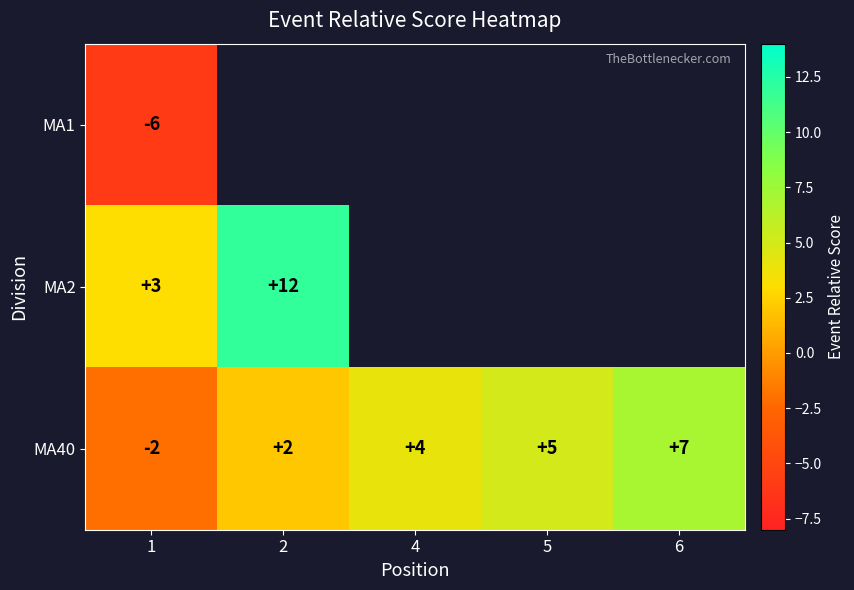

The value of MA2 at 2 is 12. True or false?

True